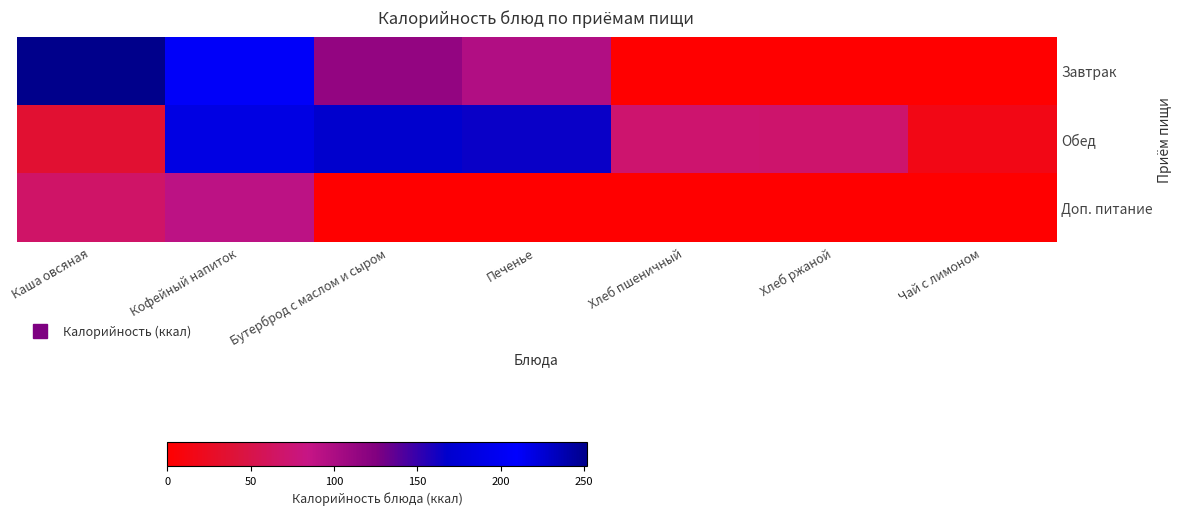

Between Кофейный напиток and Хлеб ржаной, which is larger?

Кофейный напиток